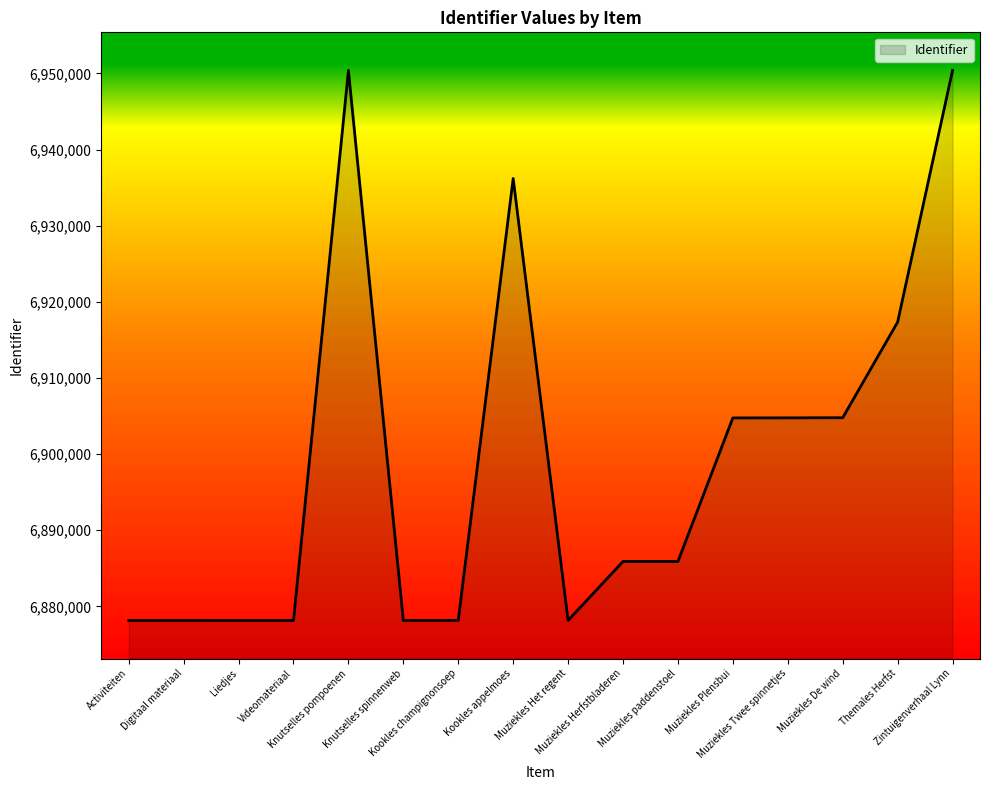

What is the difference between the maximum and minimum values?

72250